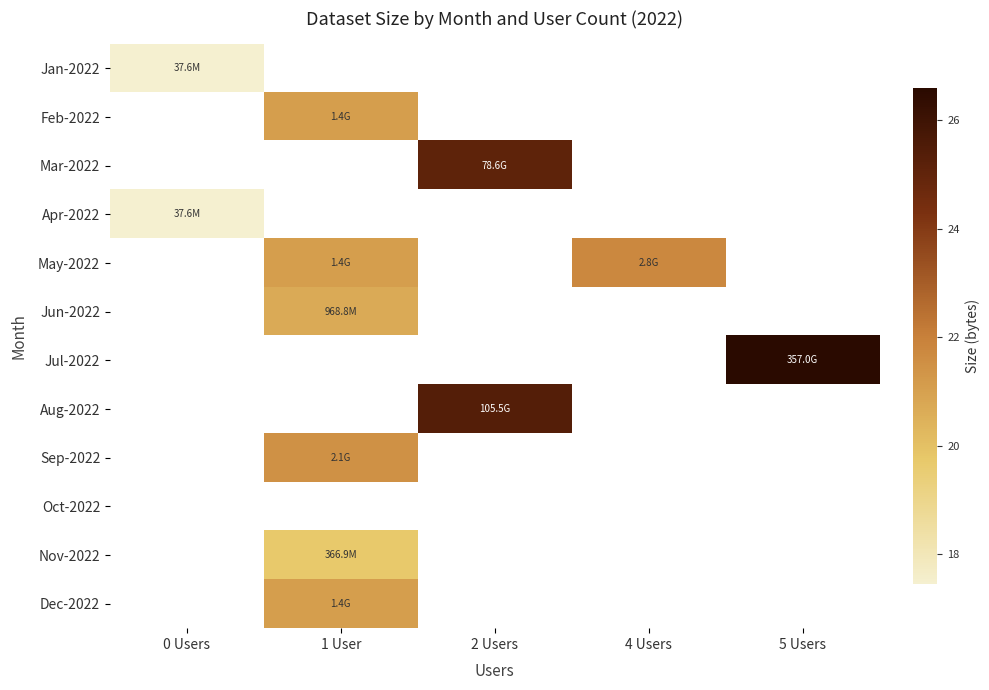

What is the smallest value displayed?

17.4